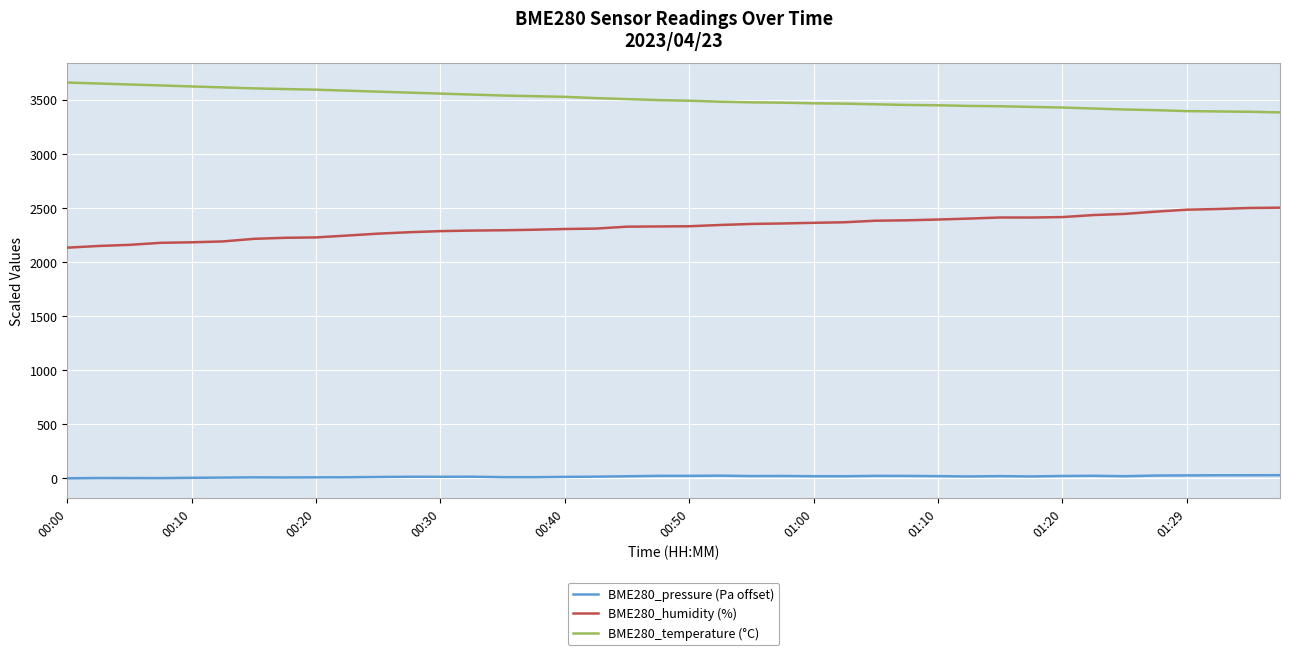

Rank the series by their maximum value, from lowest to highest.

BME280_pressure (Pa offset), BME280_humidity (%), BME280_temperature (°C)